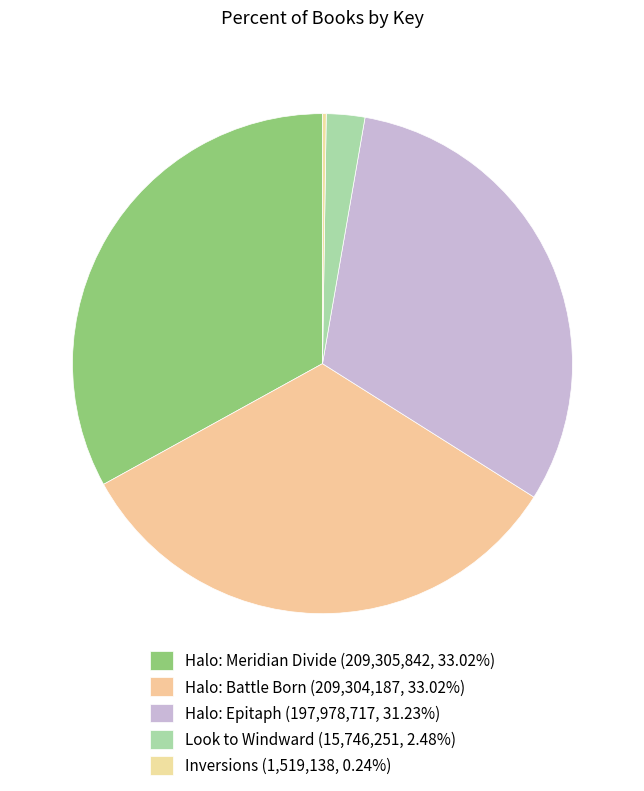

What is the change in value from Halo: Epitaph to Inversions?

-196459579